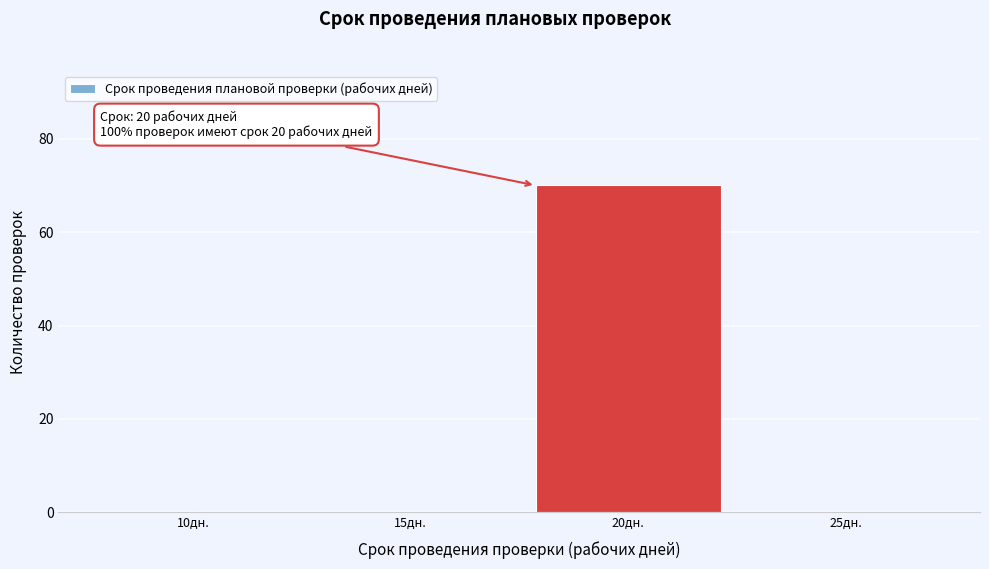

Reading right to left, list all the values displayed in this chart.

25дн.=0	20дн.=70	15дн.=0	10дн.=0